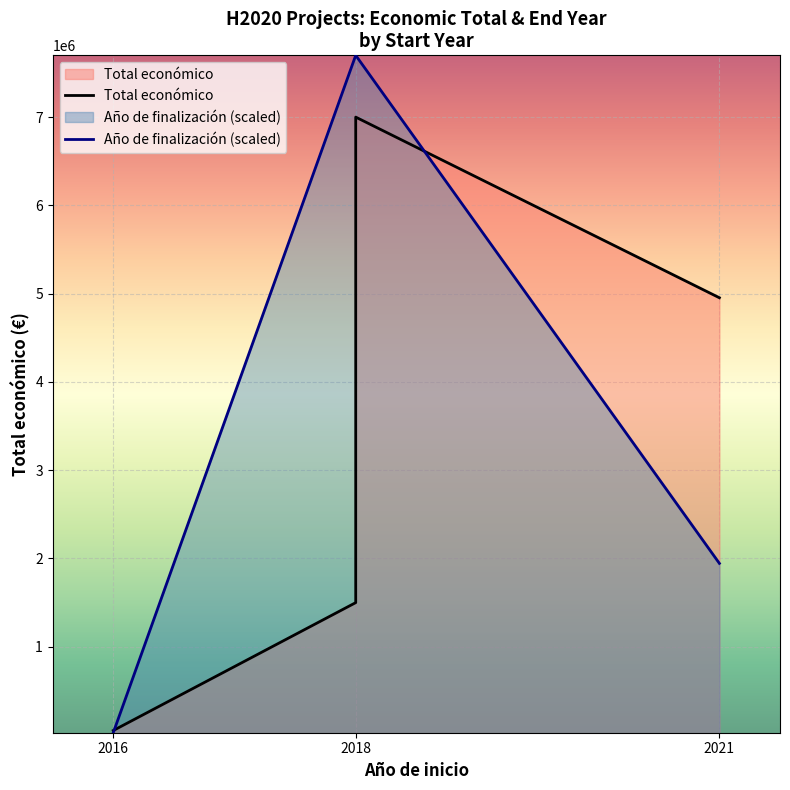

What is the smallest value displayed?

25000.0